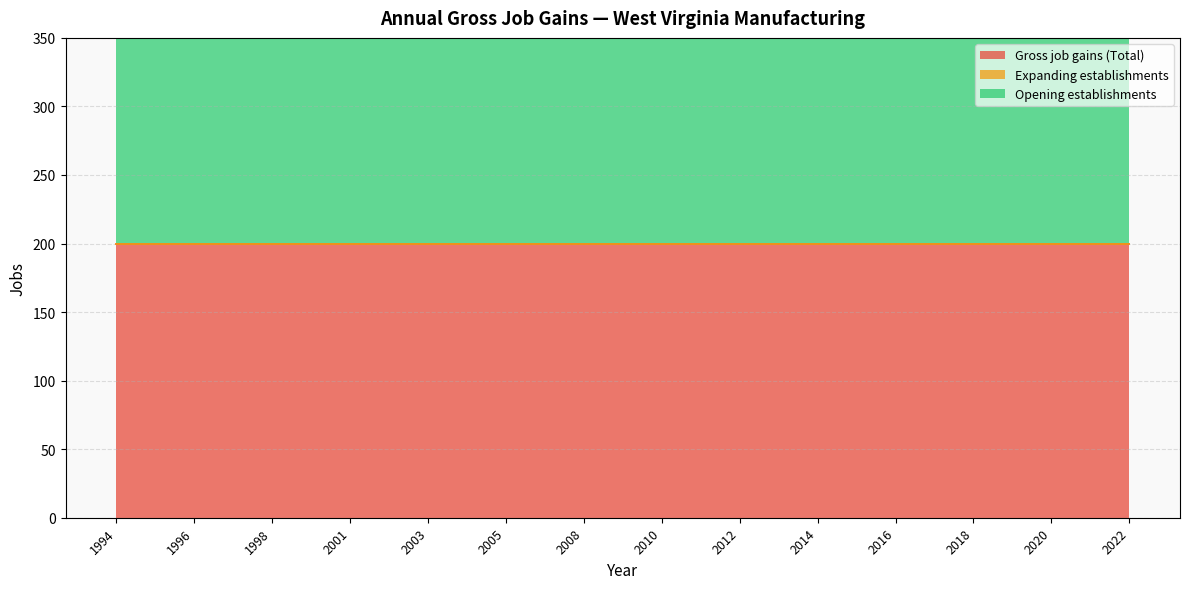

True or false: Expanding establishments has more than 2 interior local peaks.

False